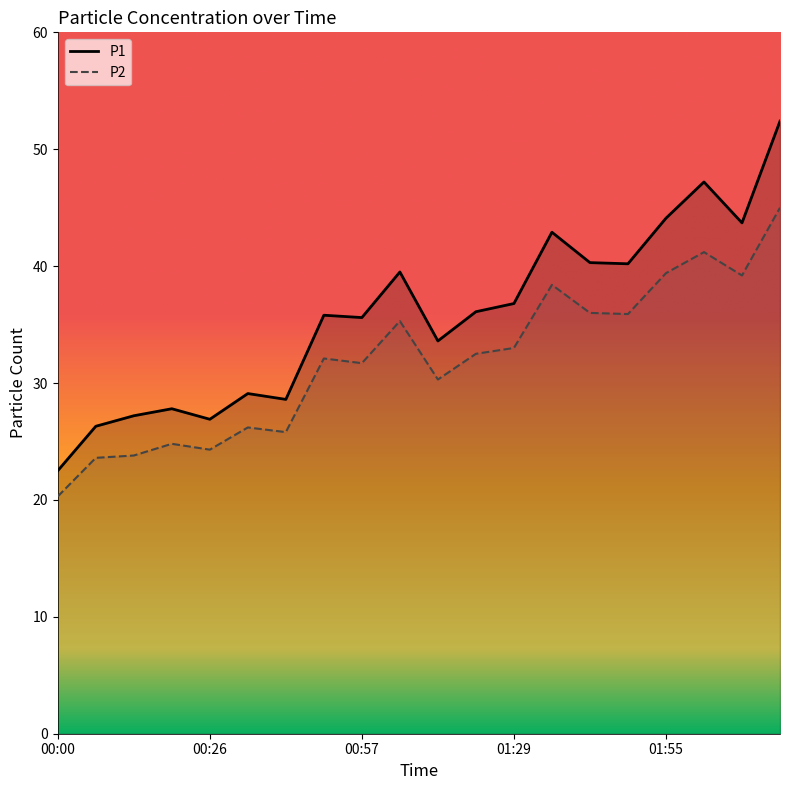

What are all the series names shown in the legend?

P1, P2